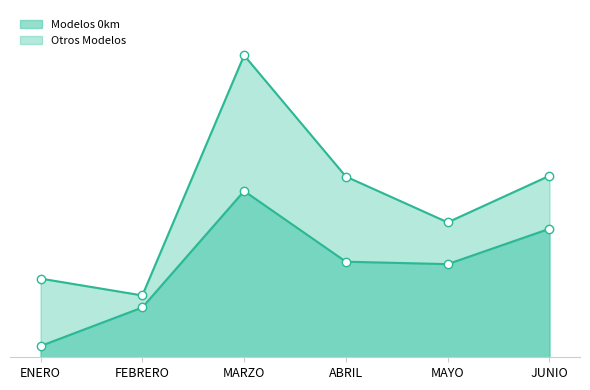

Which series reaches the minimum Y coordinate?

Modelos 0km